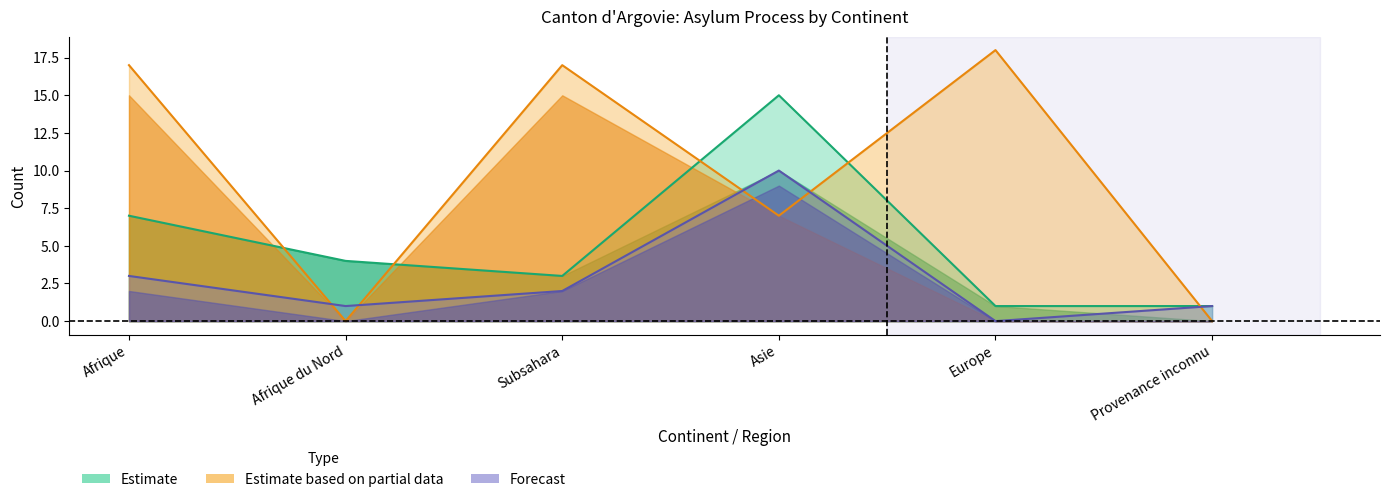

Which category has the highest value across all series?

Europe